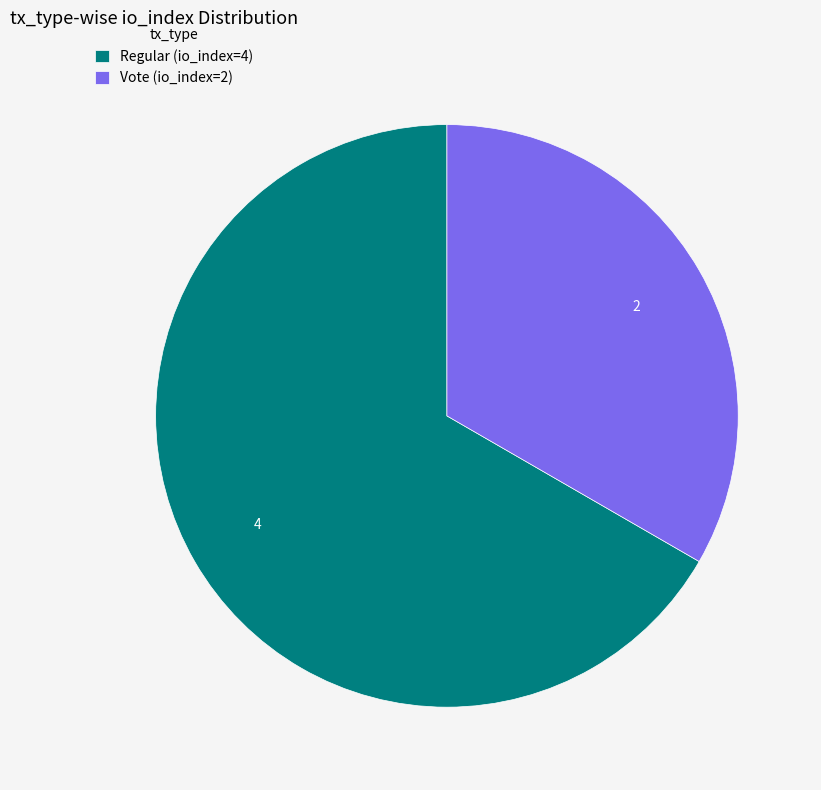

Count the number of slices in the pie.

2